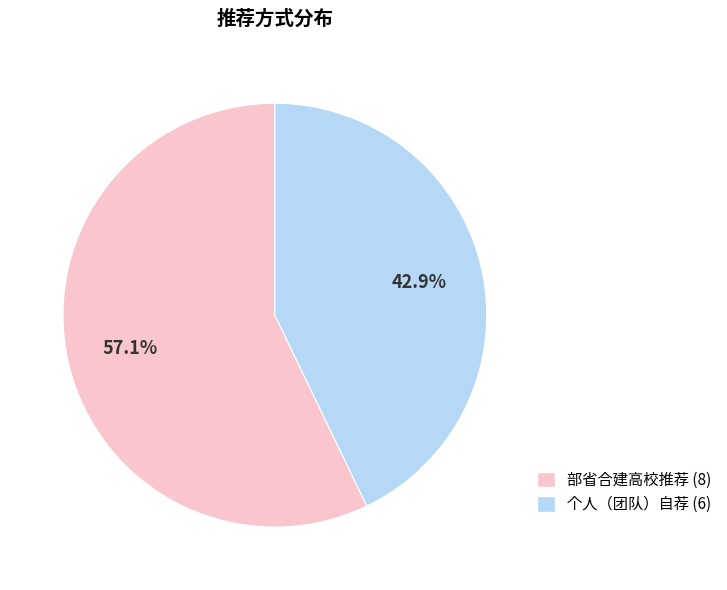

Do 个人（团队）自荐 and 部省合建高校推荐 together represent more than half of the pie?

Yes